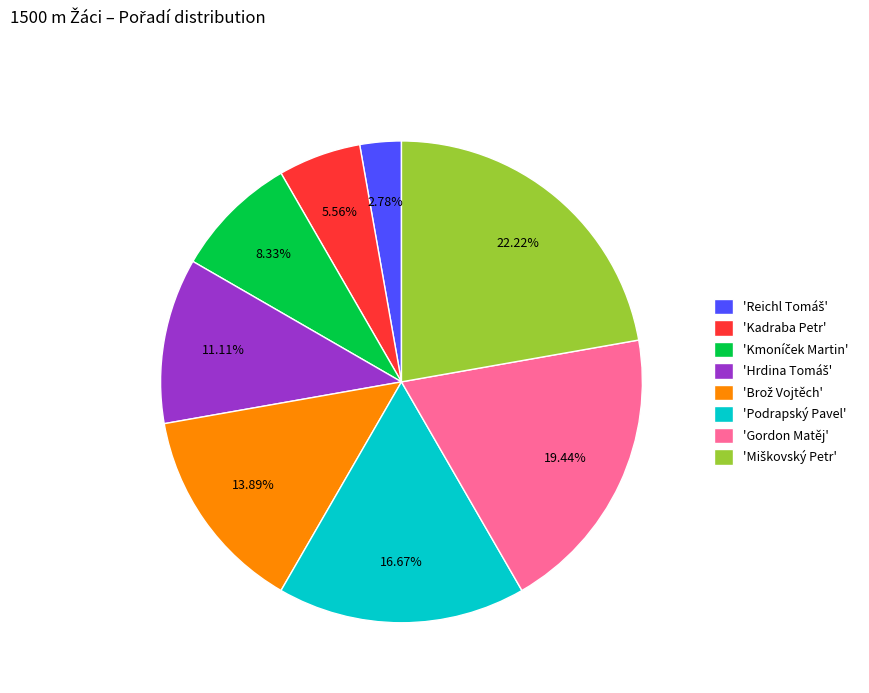

Is there any slice that represents more than half of the pie?

No